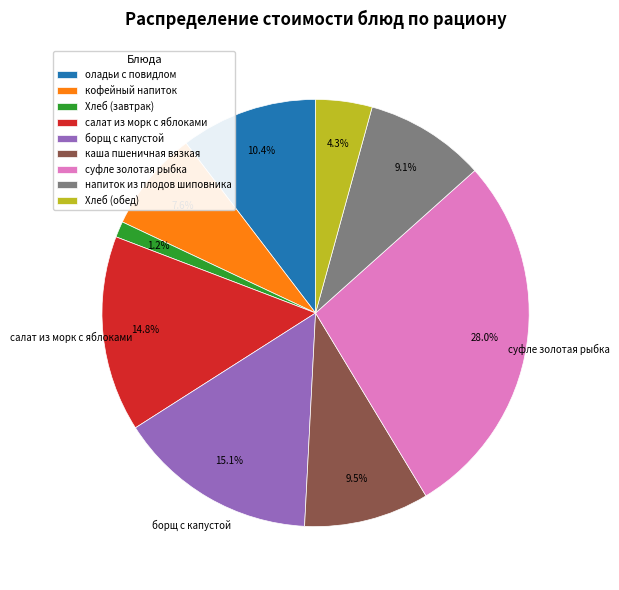

How many segments does this pie chart have?

9